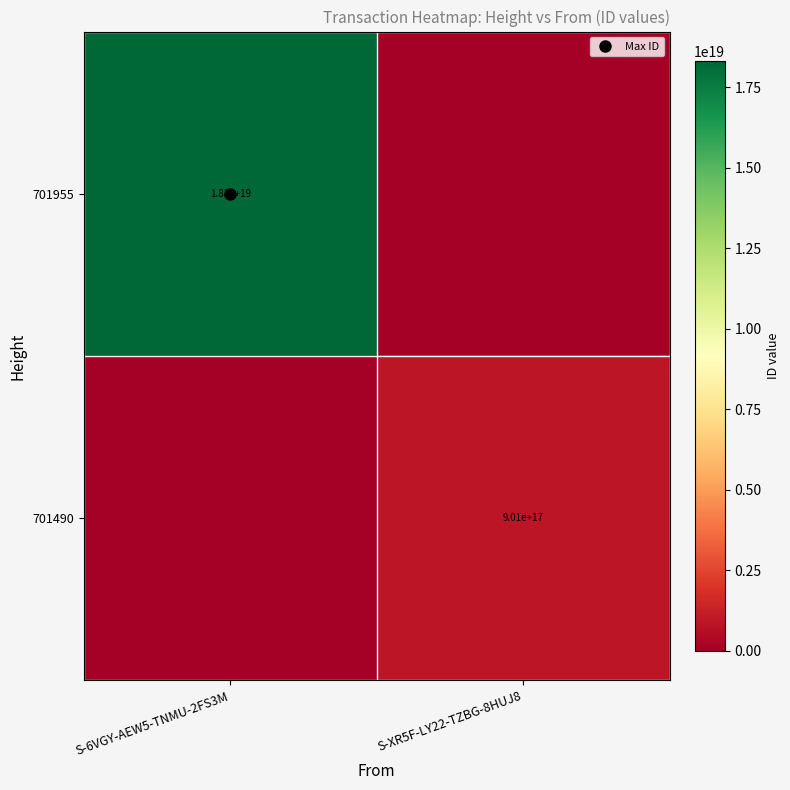

How many data points does each series have?

2